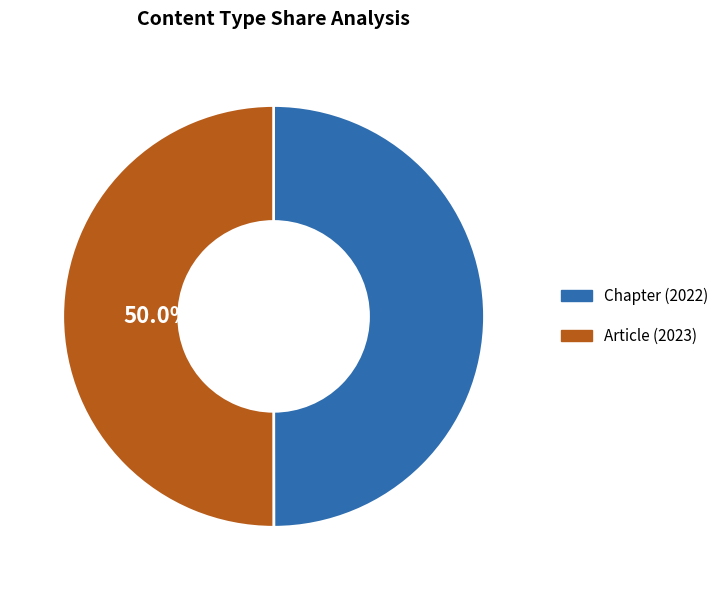

Approximately how many times larger is the value at Article (2023) compared to Chapter (2022)?

1.0